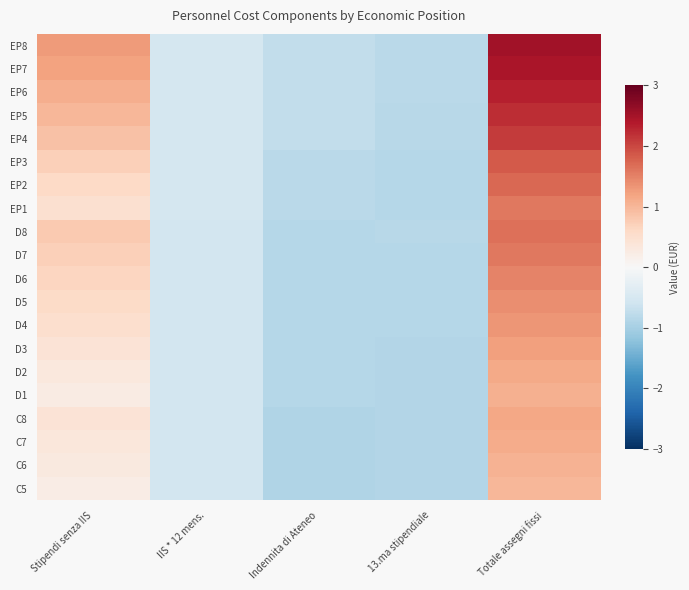

What is the maximum value shown in the chart?

2.5